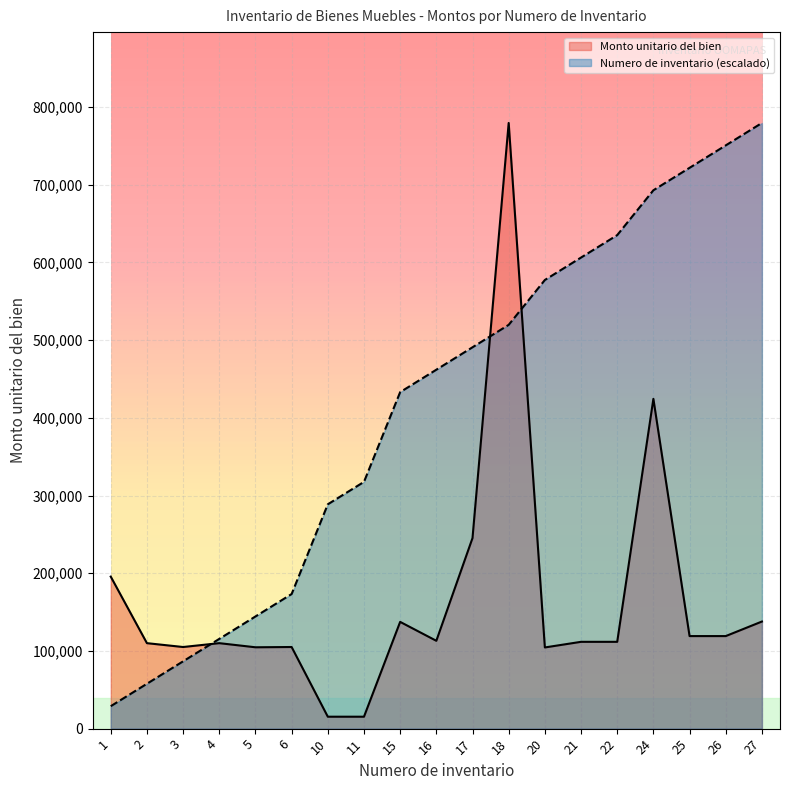

The Numero de inventario series shows 444959.0 at 11. True or false?

False